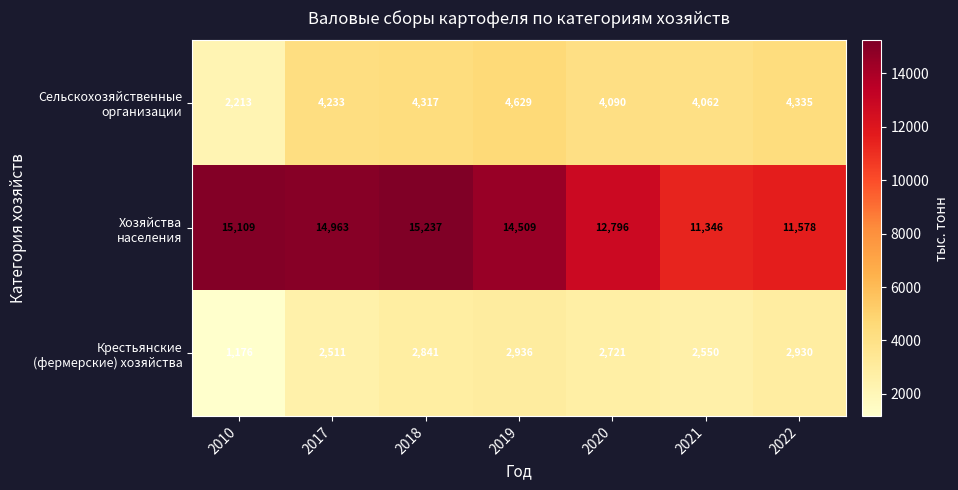

At how many categories does at least one series exceed 1406?

7